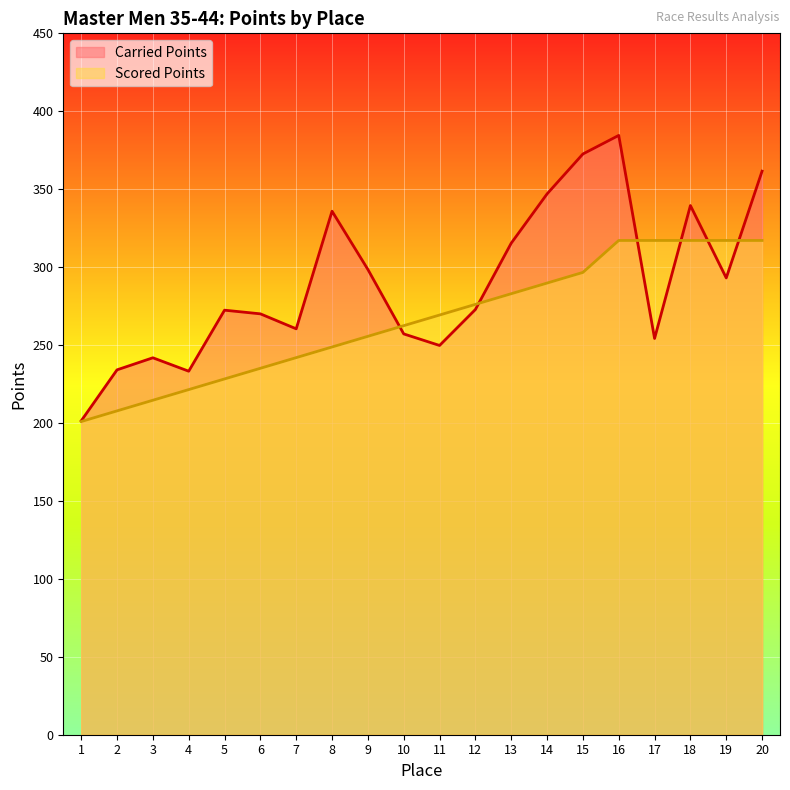

How many lines are shown in the chart?

2